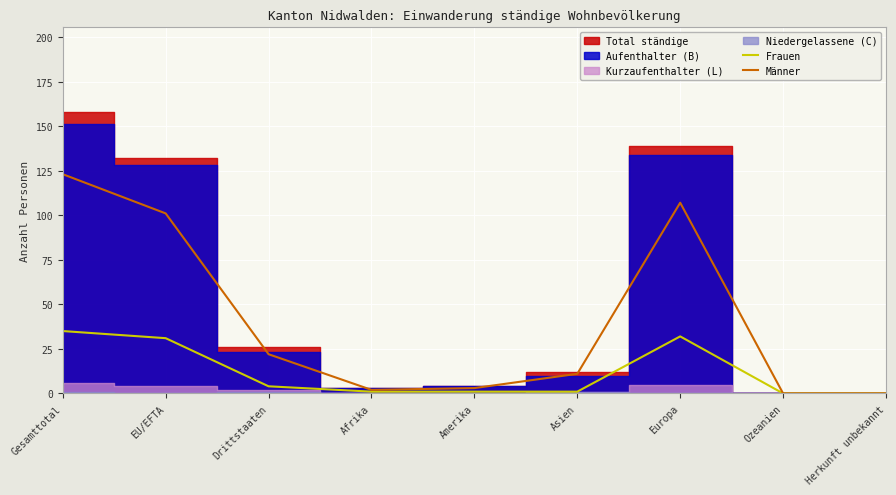

True or false: Männer has a value of 101 at EU/EFTA.

True